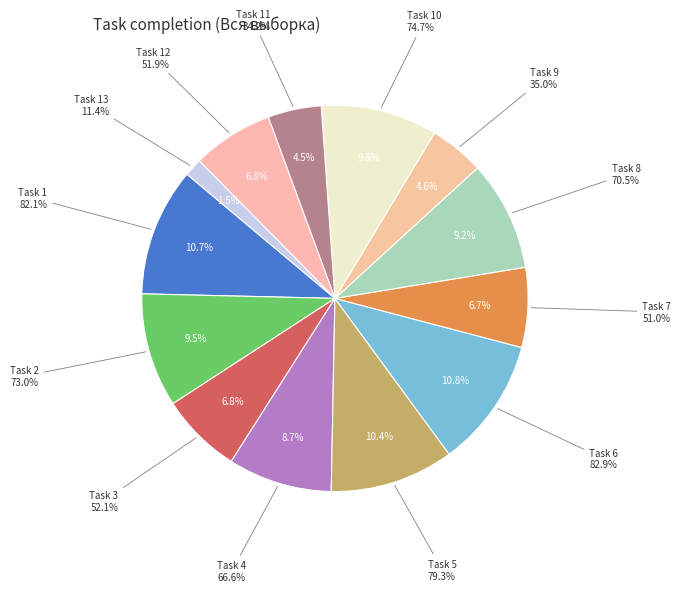

To the nearest percent, what is the difference between the largest and smallest slice percentages?

9%